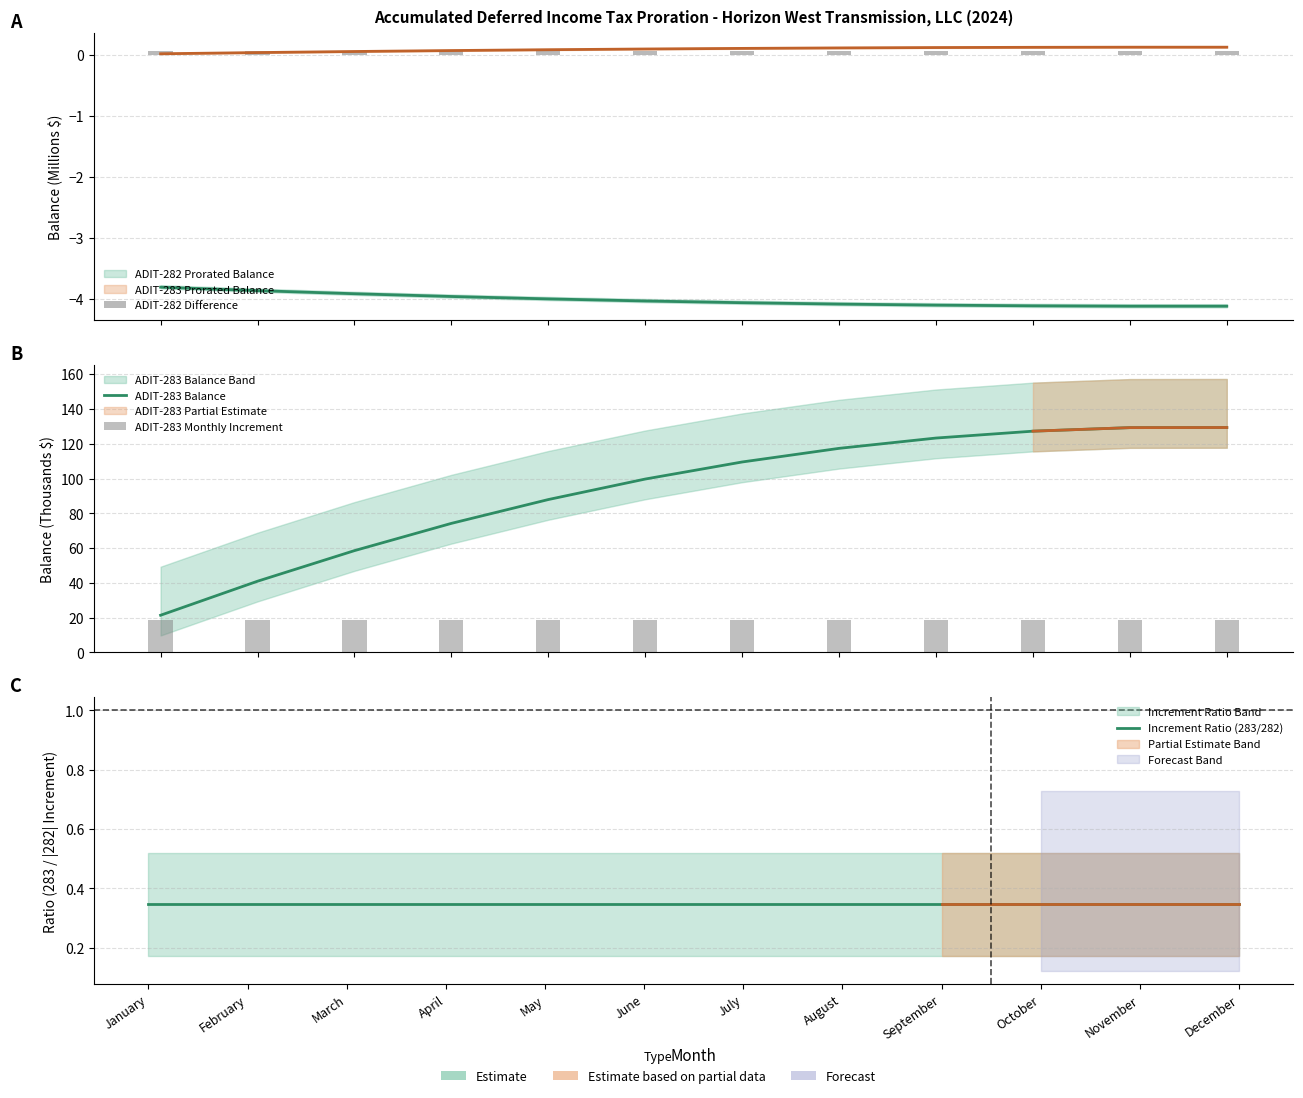

Reading left to right, transcribe all the data shown in this chart.

ADIT-282 Difference: 0.1	0.1	0.1	0.1	0.1	0.1	0.1	0.1	0.1	0.1	0.1	0.1
ADIT-283 Balance: 21.4	40.9	58.5	74.2	87.9	99.7	109.5	117.4	123.3	127.2	129.3	129.3
ADIT-283 Monthly Increment: 18.6	18.6	18.6	18.6	18.6	18.6	18.6	18.6	18.6	18.6	18.6	18.6
Increment Ratio (283/282): 0.3	0.3	0.3	0.3	0.3	0.3	0.3	0.3	0.3	0.3	0.3	0.3